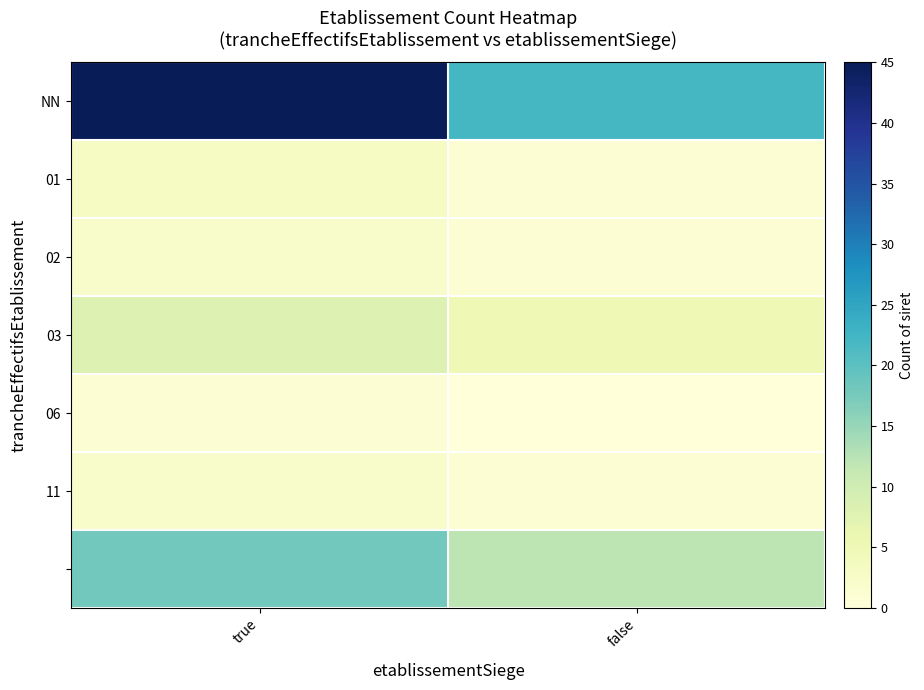

What is the spread (max minus min) of values at false?

22